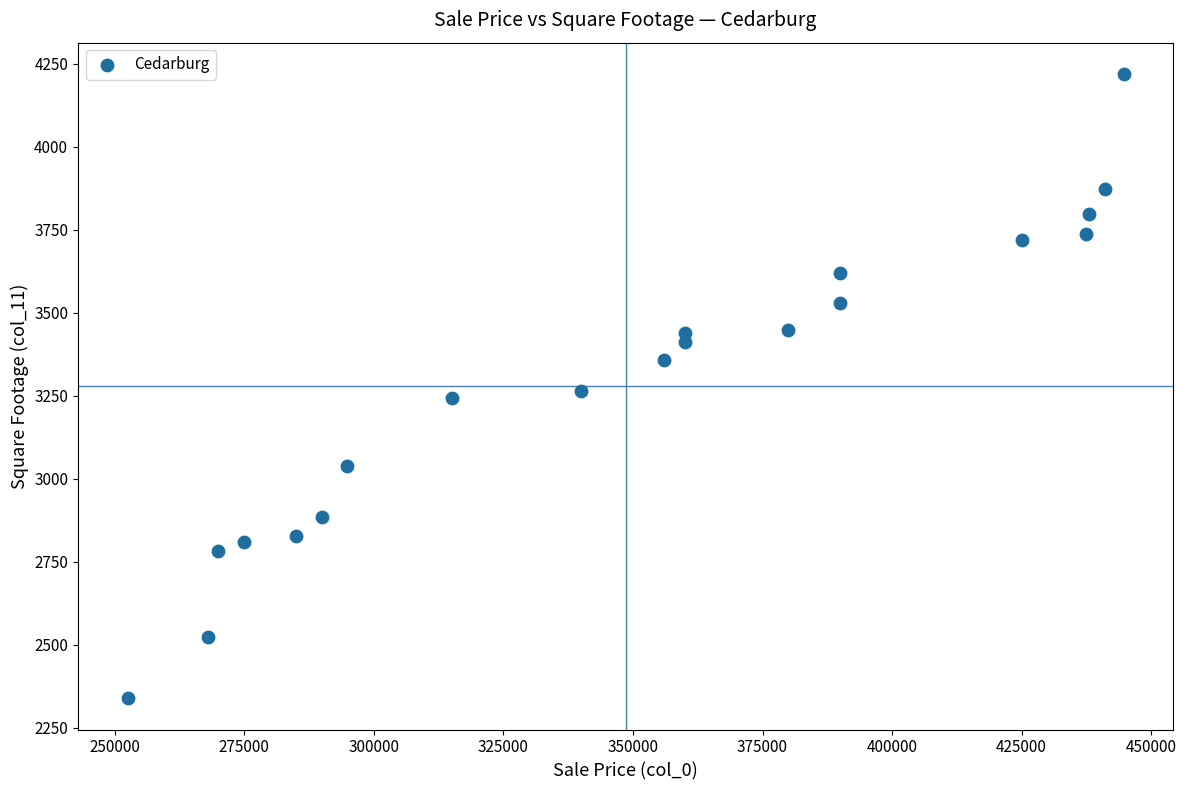

What is the range of Y values (max minus min)?

1880.7